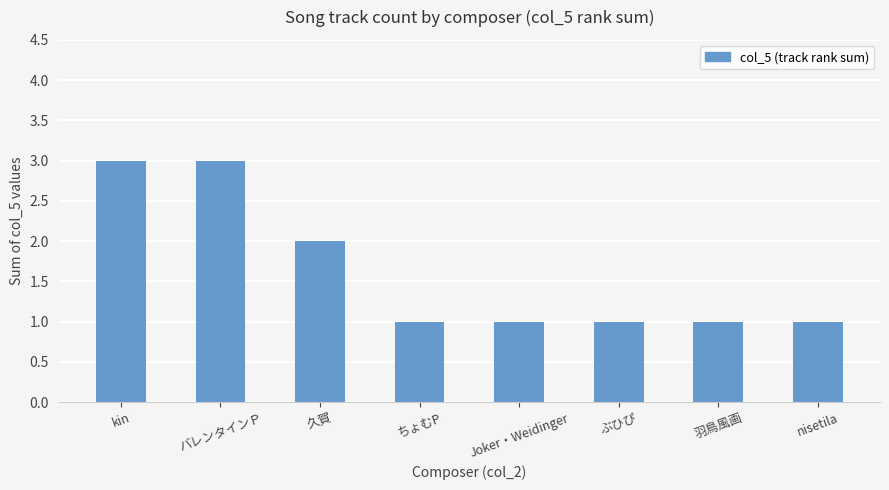

True or false: the data shows 1 at ちょむP.

True